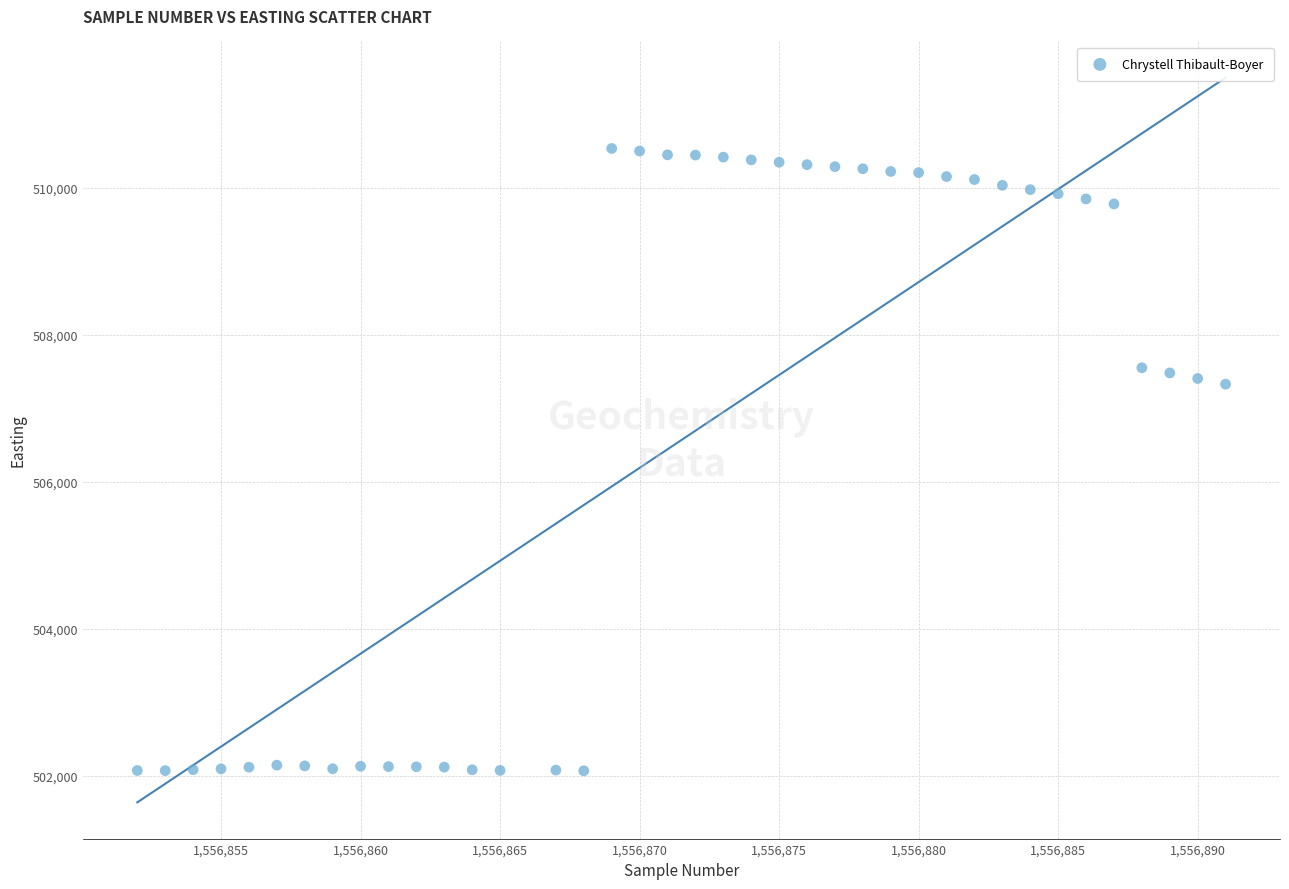

What is the range of Y values (max minus min)?

8466.2